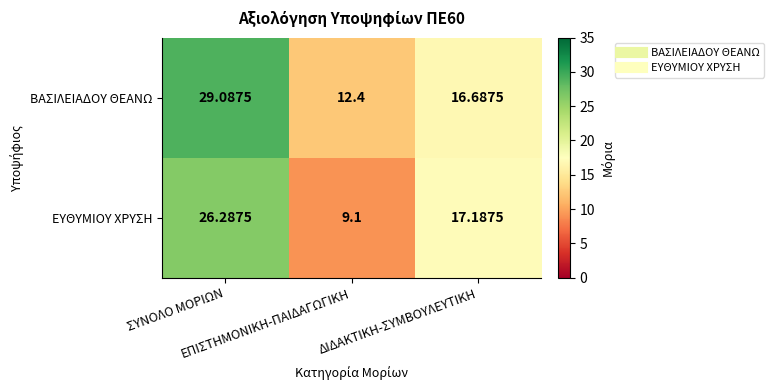

Which series has the largest range (max minus min)?

ΕΥΘΥΜΙΟΥ ΧΡΥΣΗ